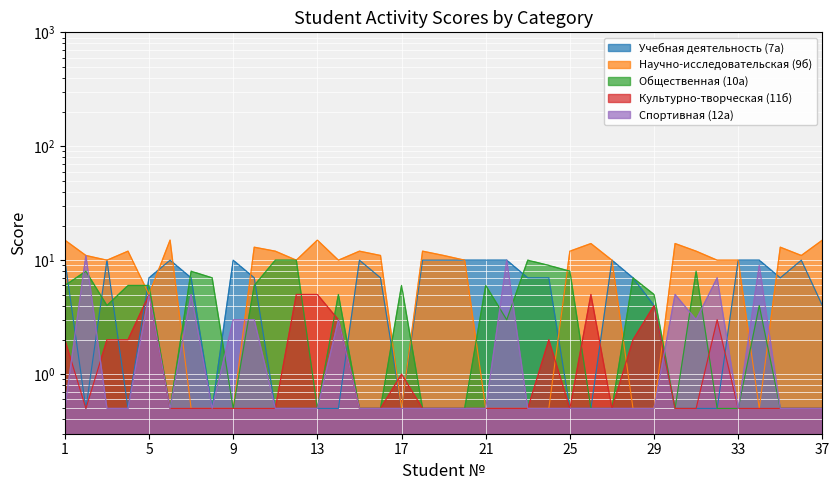

Which series has the largest total across all categories?

Научно-исследовательская (9б)